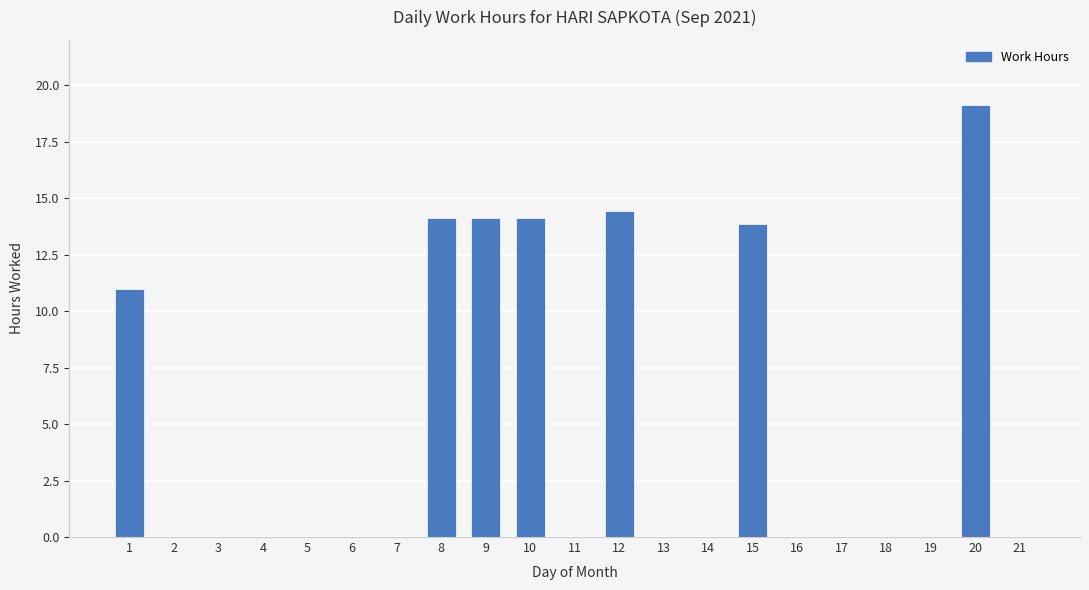

Which label corresponds to the largest value in the chart?

20